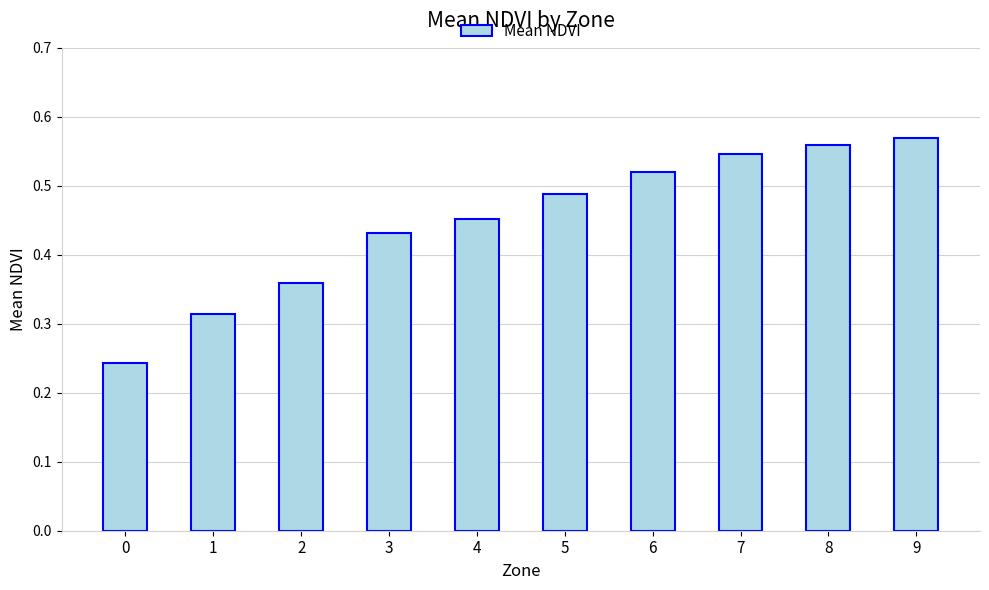

True or false: the data shows 0.1 at 2.

False